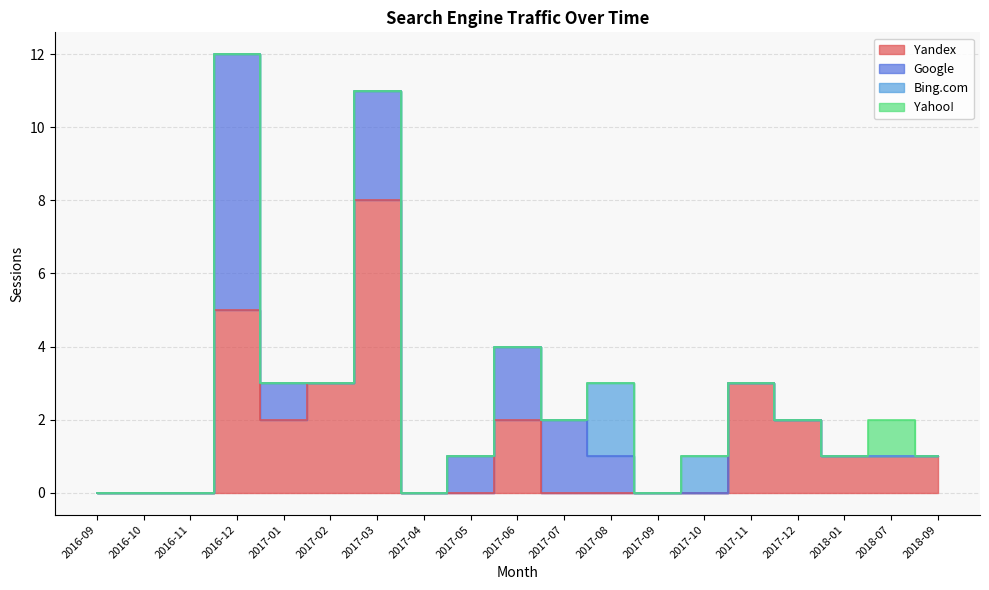

What is the difference between the maximum and minimum values in the Bing.com series?

2